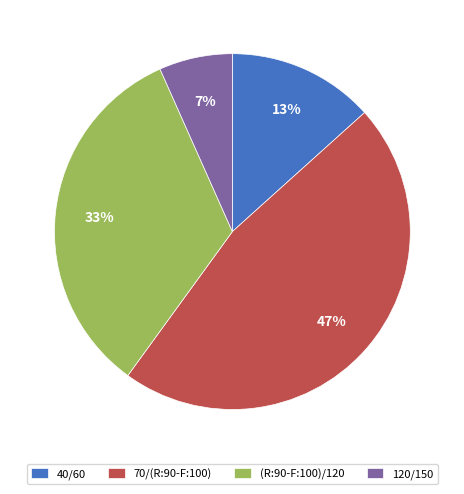

To the nearest percent, what is the combined percentage of (R:90-F:100)/120 and 120/150?

40%